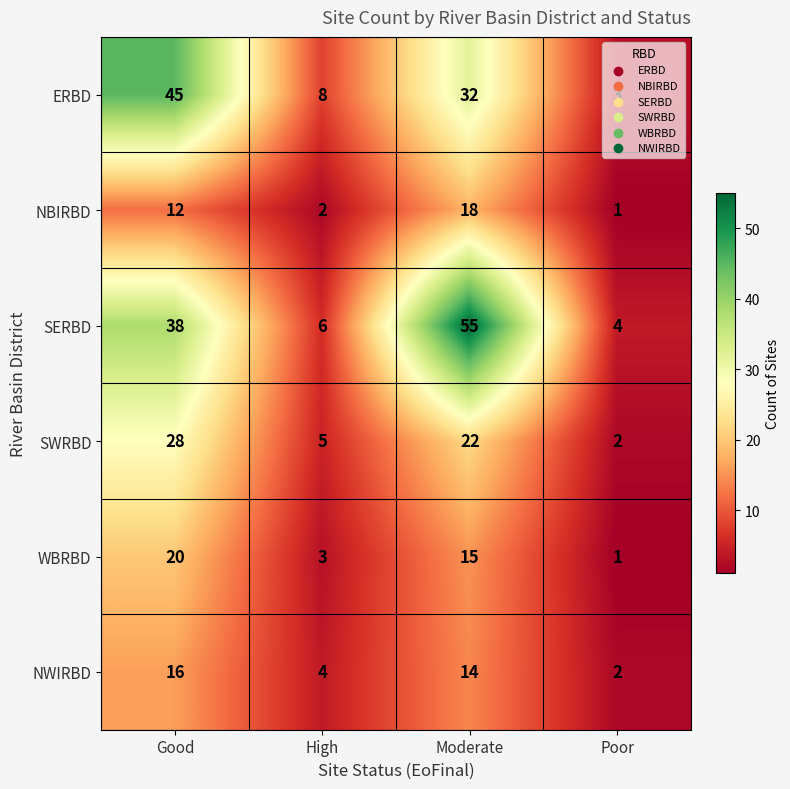

What is the maximum value shown in the chart?

55